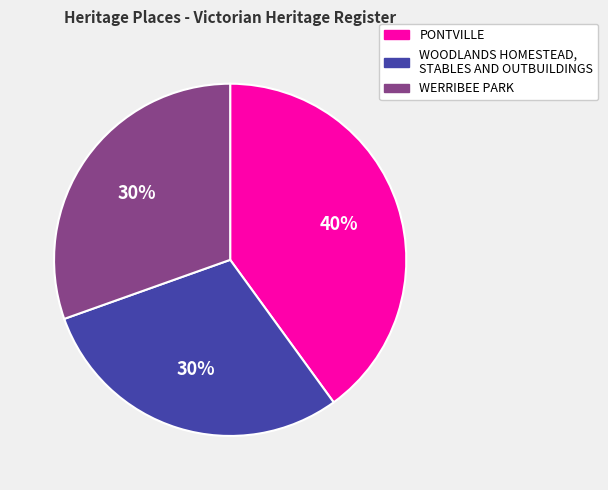

Is it true that PONTVILLE is 40% of the pie?

True